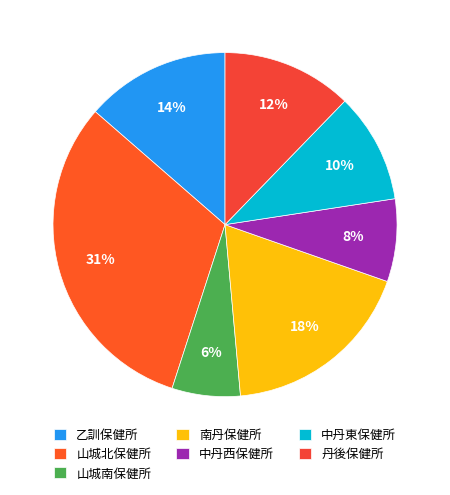

What is the largest slice in the pie chart?

山城北保健所